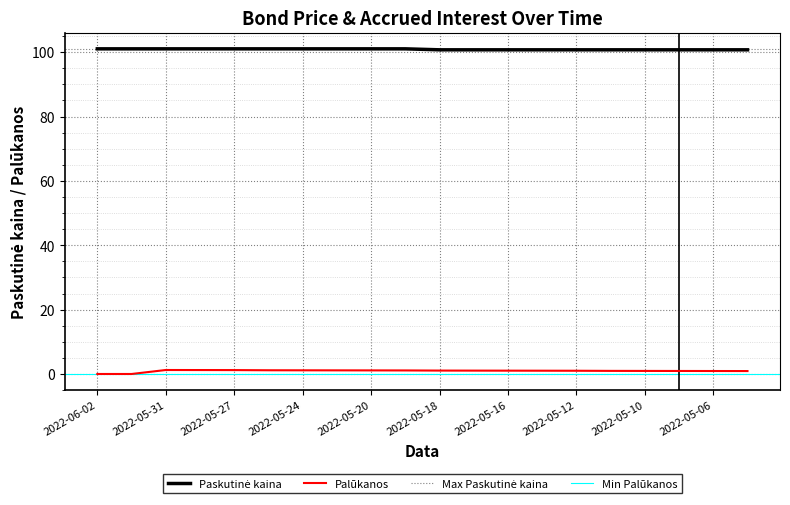

Rank the series by their maximum value, from lowest to highest.

Palūkanos, Paskutinė kaina